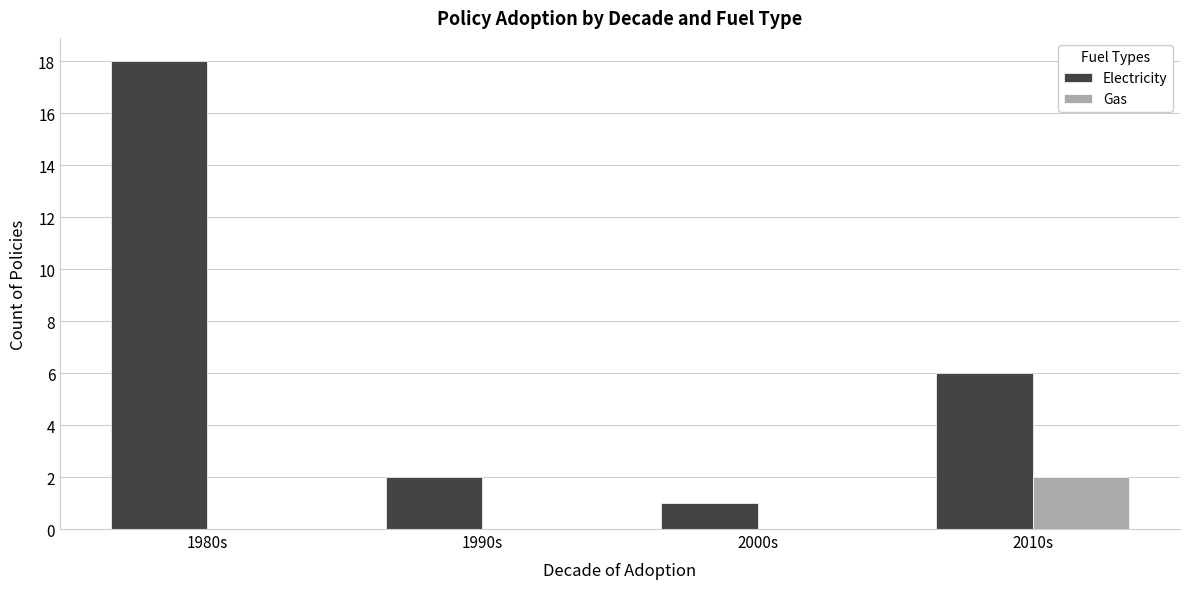

Which category has the highest value across all series?

1980s